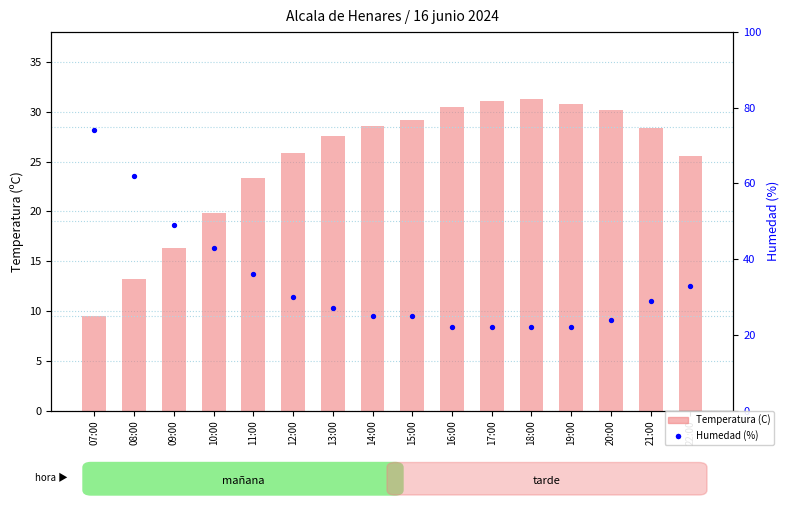

Which series has the largest Y range (max minus min)?

Humedad (%)